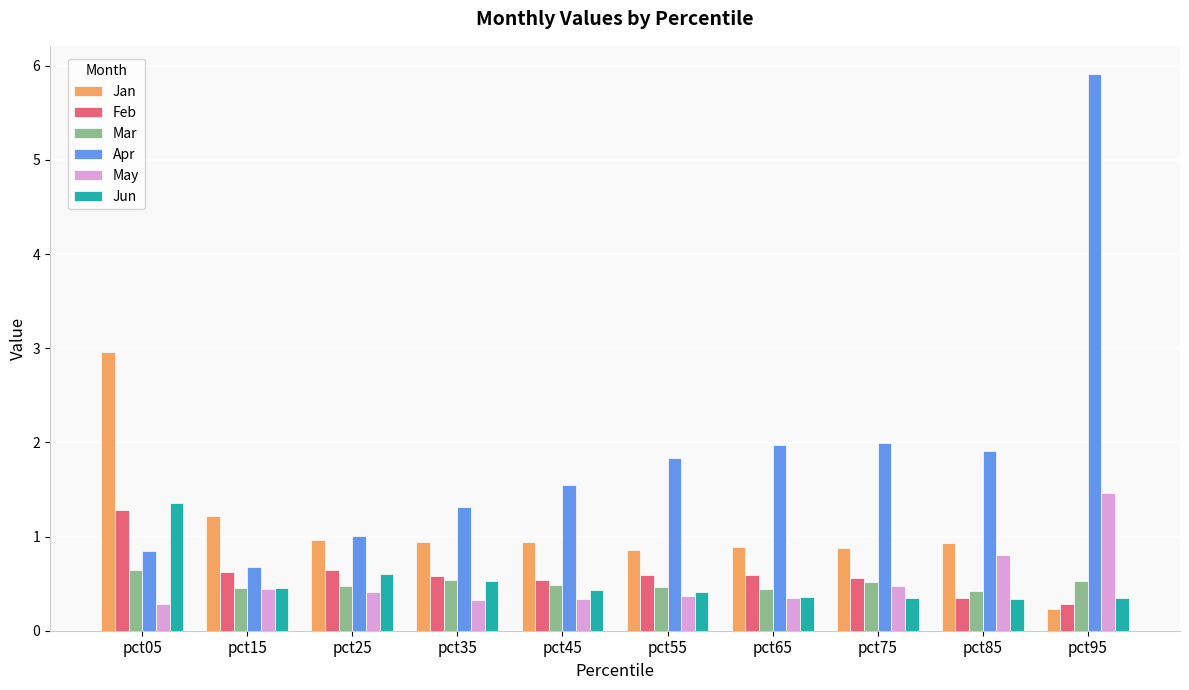

How many bars are there in total?

60